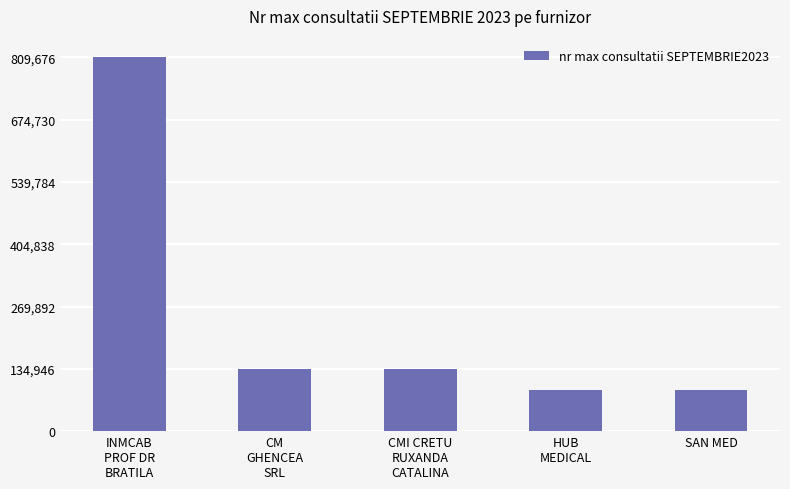

What is the smallest value displayed?

89964